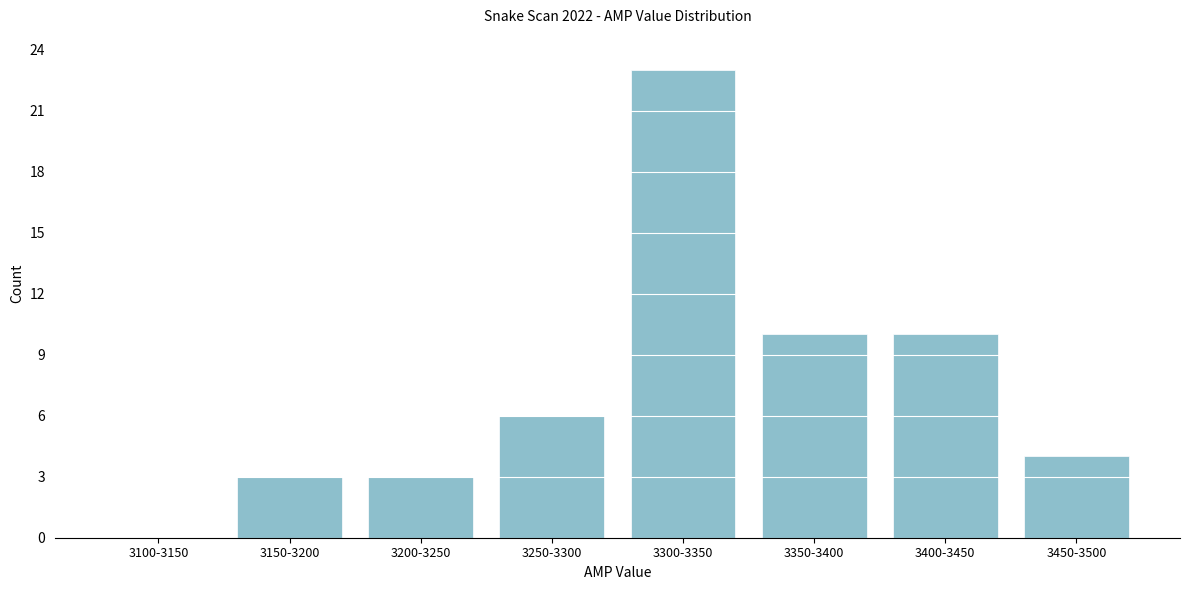

Reading left to right, what are all the values shown in this chart?

3100-3150=0	3150-3200=3	3200-3250=3	3250-3300=6	3300-3350=23	3350-3400=10	3400-3450=10	3450-3500=4